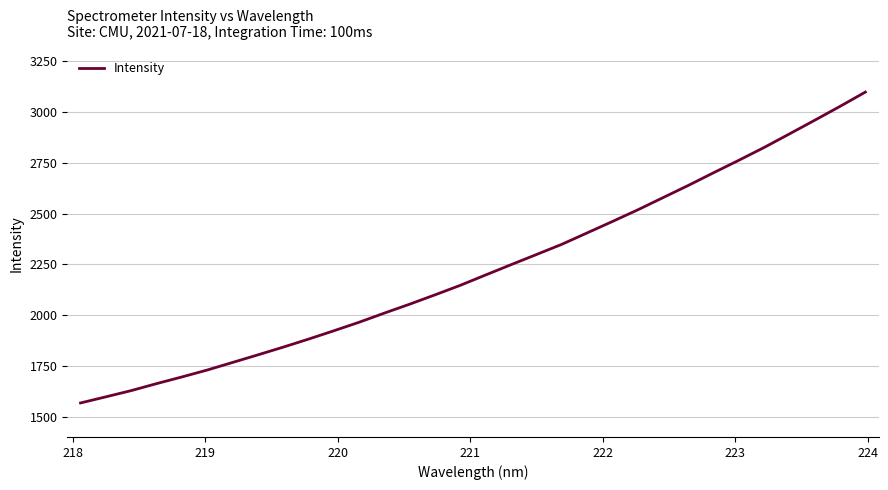

What is the average value?

2229.4